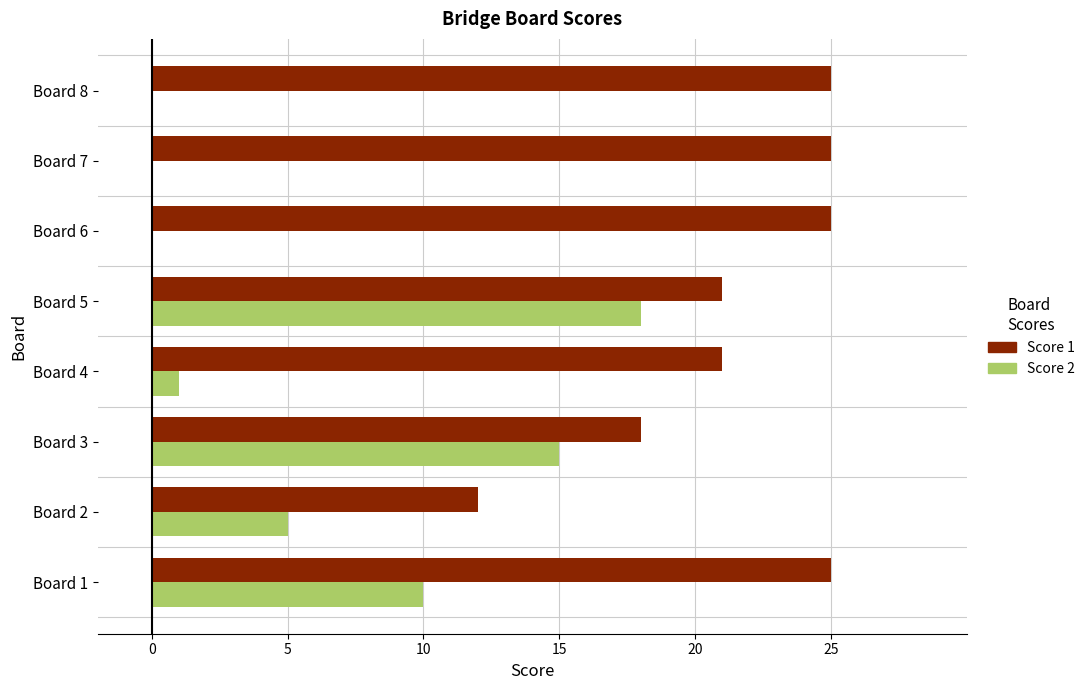

The value of Score 2 at Board 4 is 1. True or false?

True